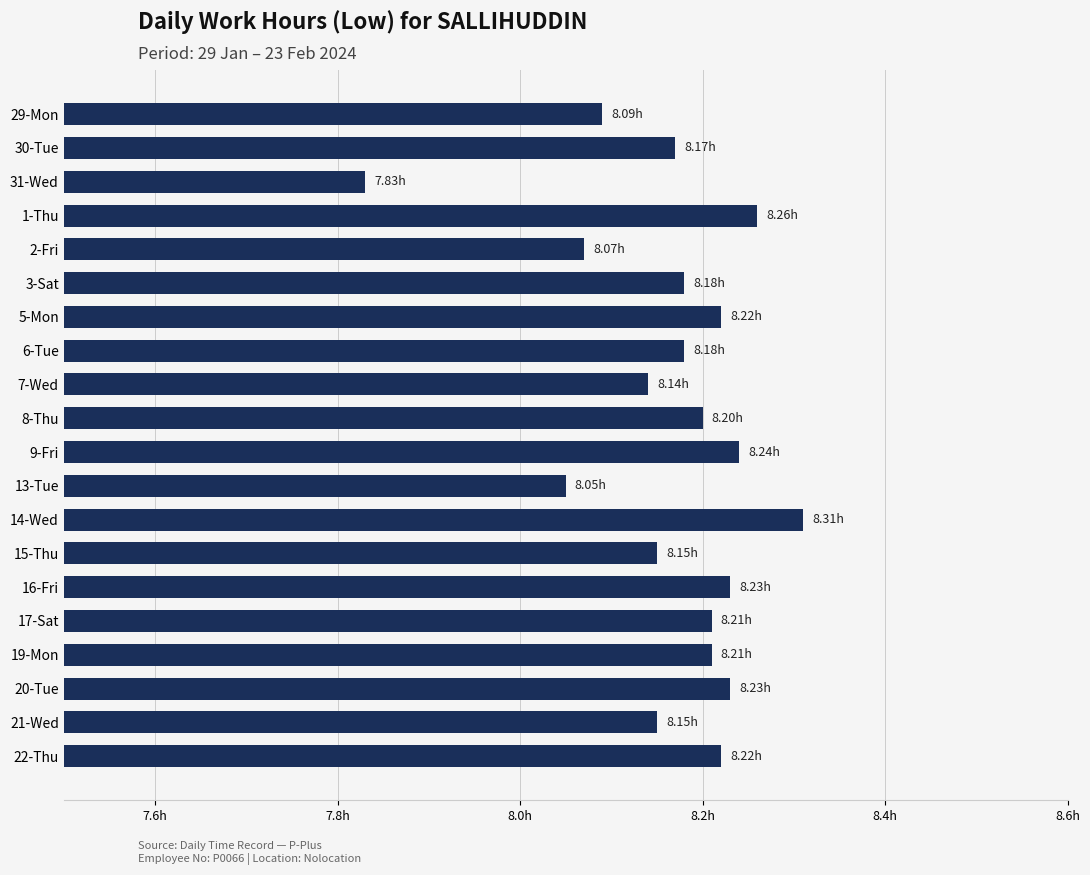

Does the chart contain any negative values?

No